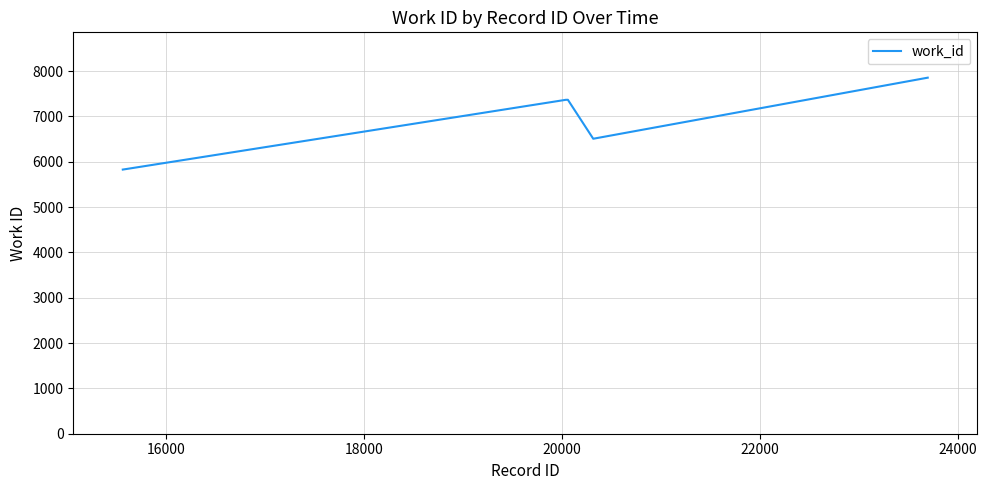

How many lines are shown in the chart?

1